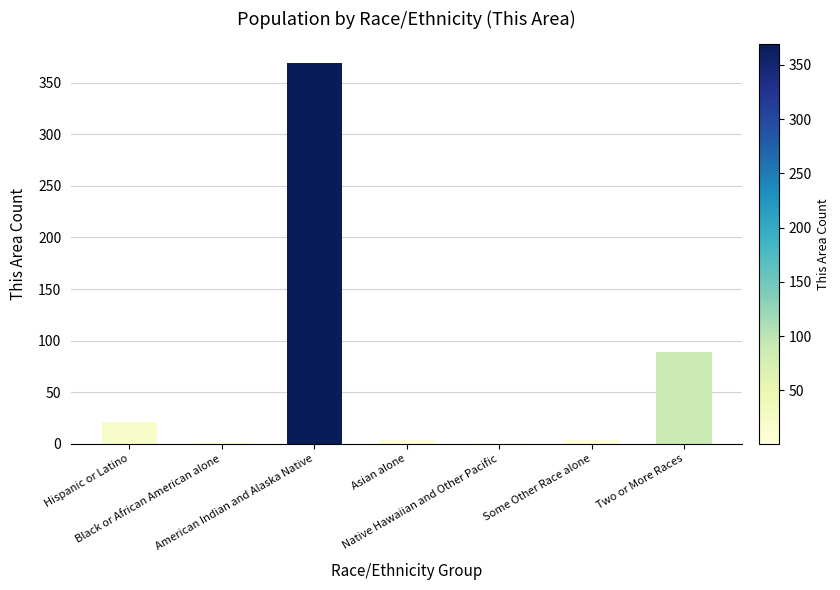

What is the greatest value displayed?

369